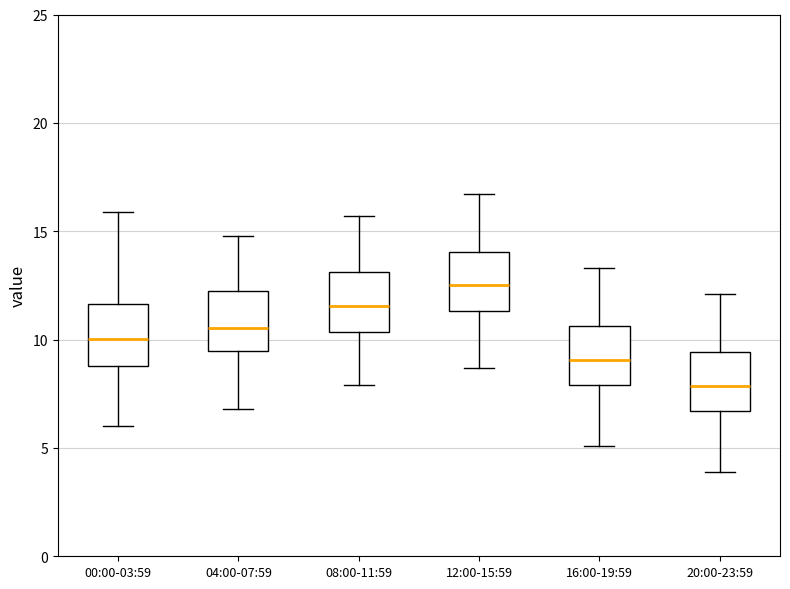

Reading left to right, transcribe this box plot: for each box, give where its median line is, the range the box spans, and where its two whiskers end, as read against the y-axis. The values are not printed on the chart, so give them approximately, as read against the axis.

00:00-03:59: median 10.0, box 9.0 to 11.5, whiskers 6.0 to 16.0
04:00-07:59: median 10.5, box 9.5 to 12.0, whiskers 7.0 to 15.0
08:00-11:59: median 11.5, box 10.5 to 13.0, whiskers 8.0 to 15.5
12:00-15:59: median 12.5, box 11.5 to 14.0, whiskers 8.5 to 16.5
16:00-19:59: median 9.0, box 8.0 to 10.5, whiskers 5.0 to 13.5
20:00-23:59: median 8.0, box 6.5 to 9.5, whiskers 4.0 to 12.0